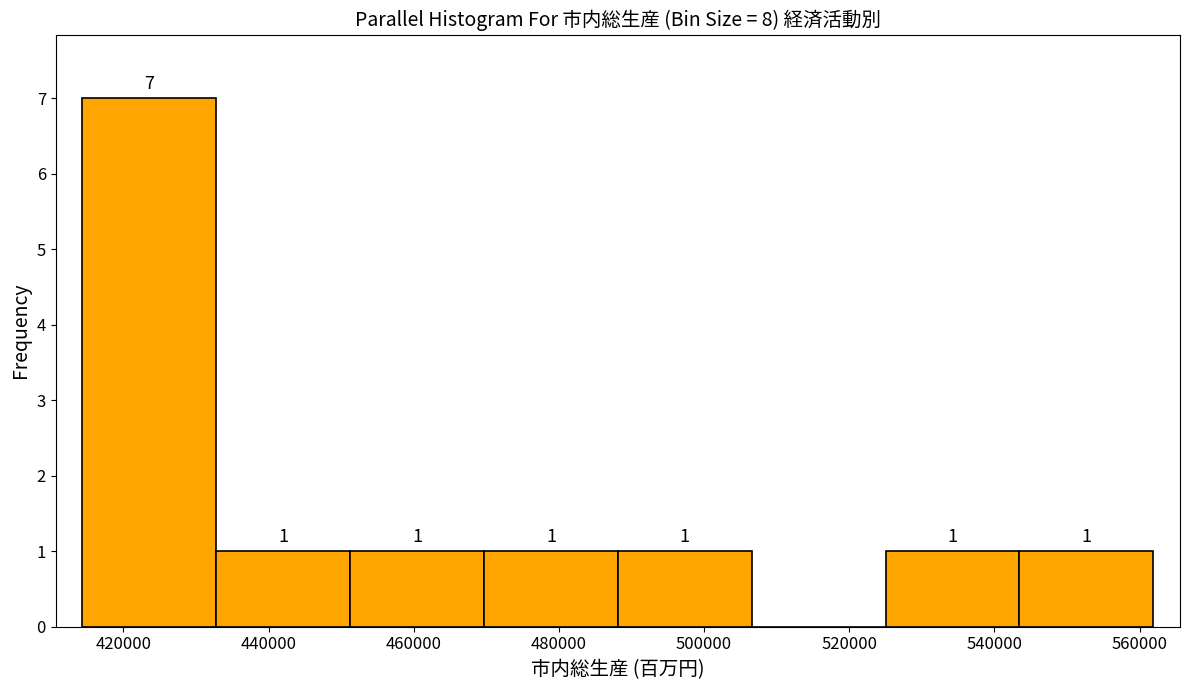

Over which range of the x-axis is the bar tallest?

414000 to 432000